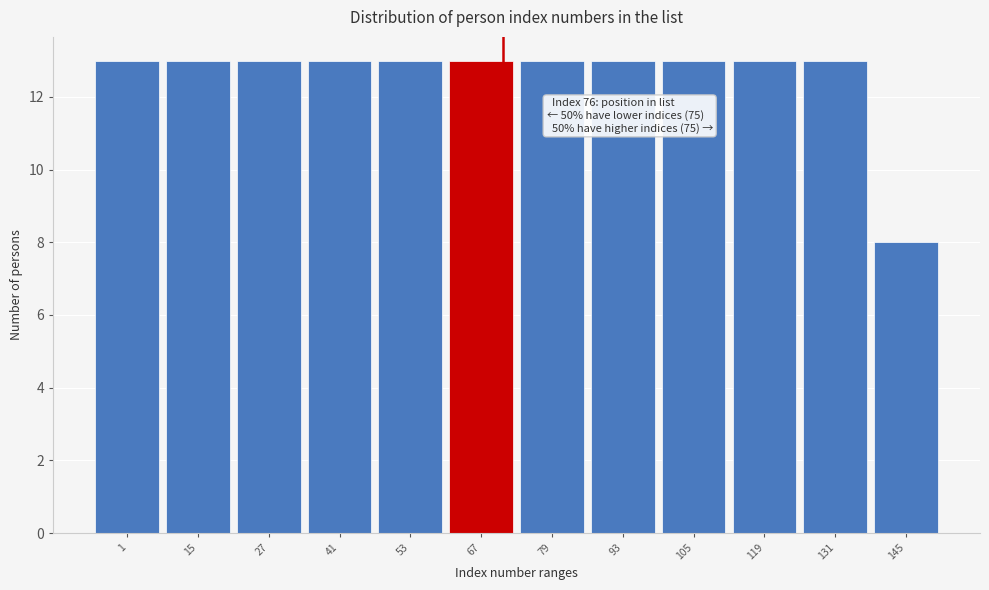

Reading left to right, transcribe all the data shown in this chart.

13	13	13	13	13	13	13	13	13	13	13	8